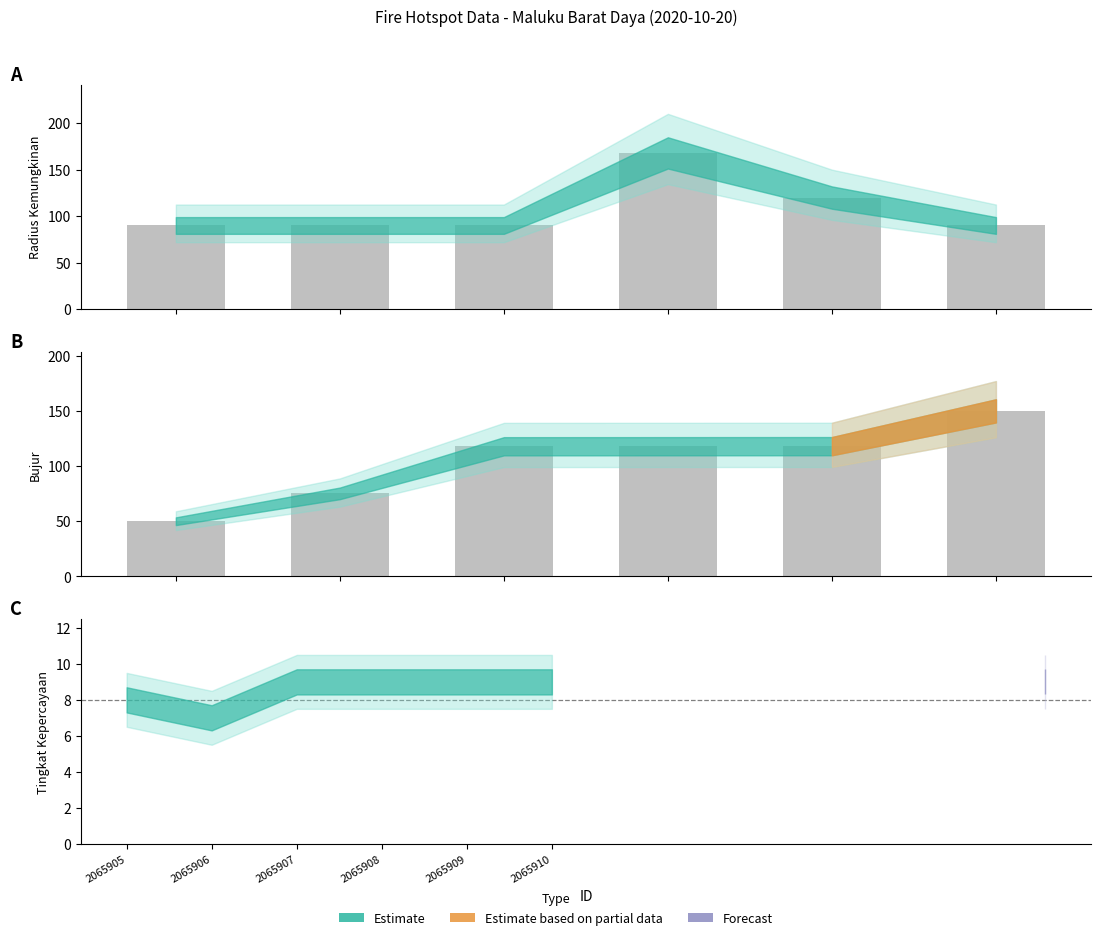

Reading left to right, what are all the values shown in this chart?

radius kemungkinan: 2065905=90.0	2065906=90.0	2065907=90.0	2065908=168.0	2065909=120.0	2065910=90.0
bujur: 2065905=50.0	2065906=75.2	2065907=117.9	2065908=118.0	2065909=118.0	2065910=150.0